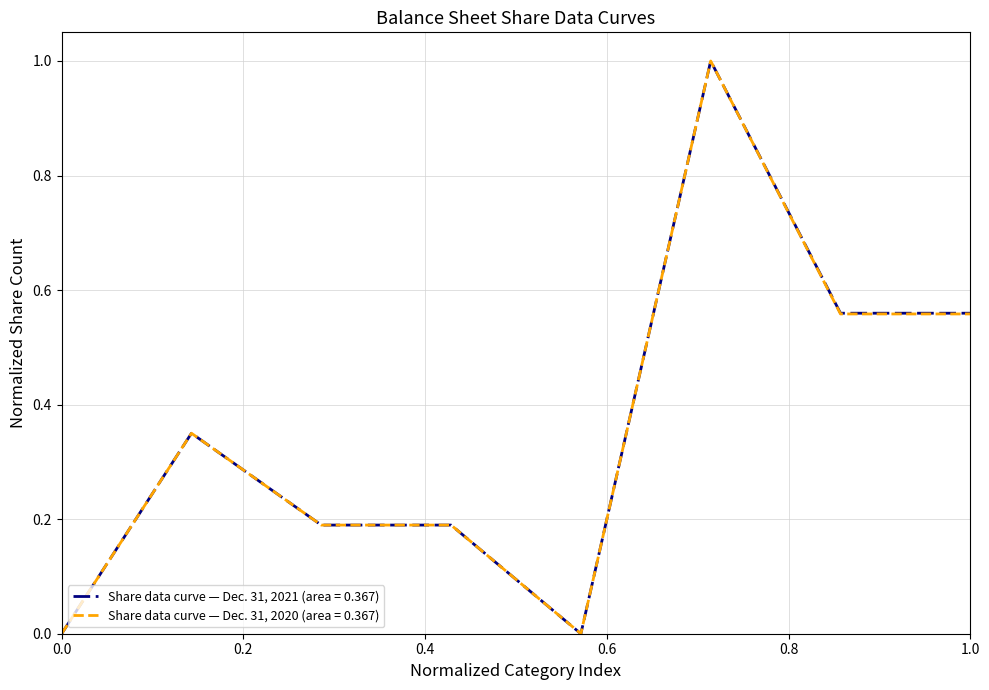

How many lines are shown in the chart?

2